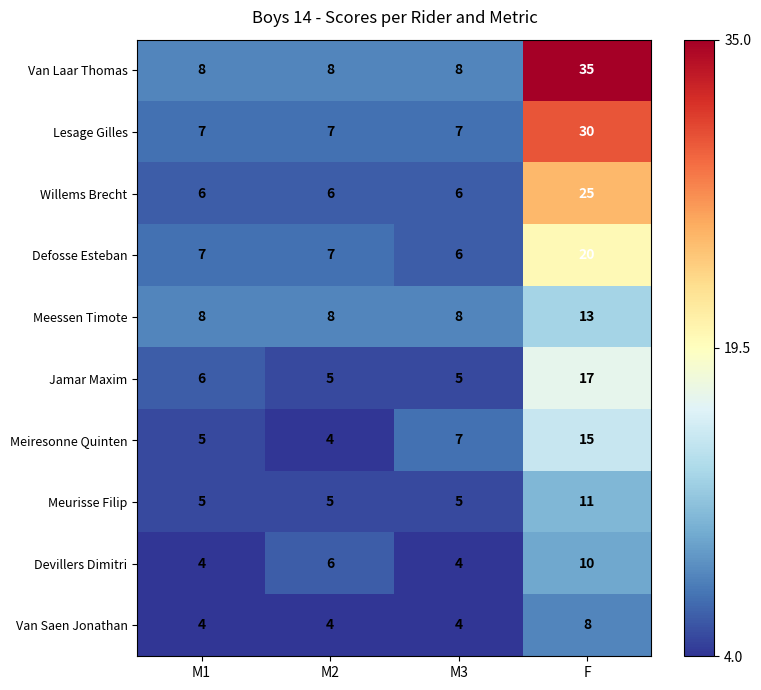

Rank the series at F from lowest to highest value.

Van Saen Jonathan, Devillers Dimitri, Meurisse Filip, Meessen Timote, Meiresonne Quinten, Jamar Maxim, Defosse Esteban, Willems Brecht, Lesage Gilles, Van Laar Thomas